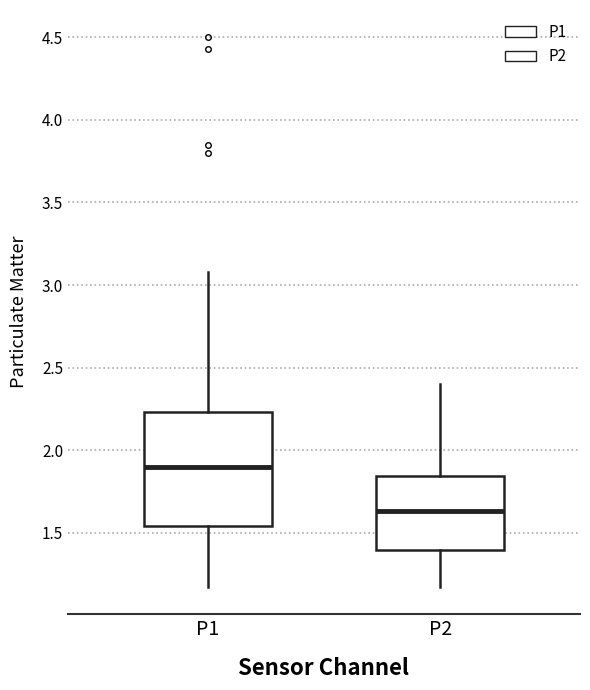

Reading left to right, transcribe this box plot: for each box, give where its median line is, the range the box spans, and where its two whiskers end, as read against the y-axis. The values are not printed on the chart, so give them approximately, as read against the axis.

P1: median 1.90, box 1.55 to 2.25, whiskers 1.15 to 3.10
P2: median 1.65, box 1.40 to 1.85, whiskers 1.15 to 2.40